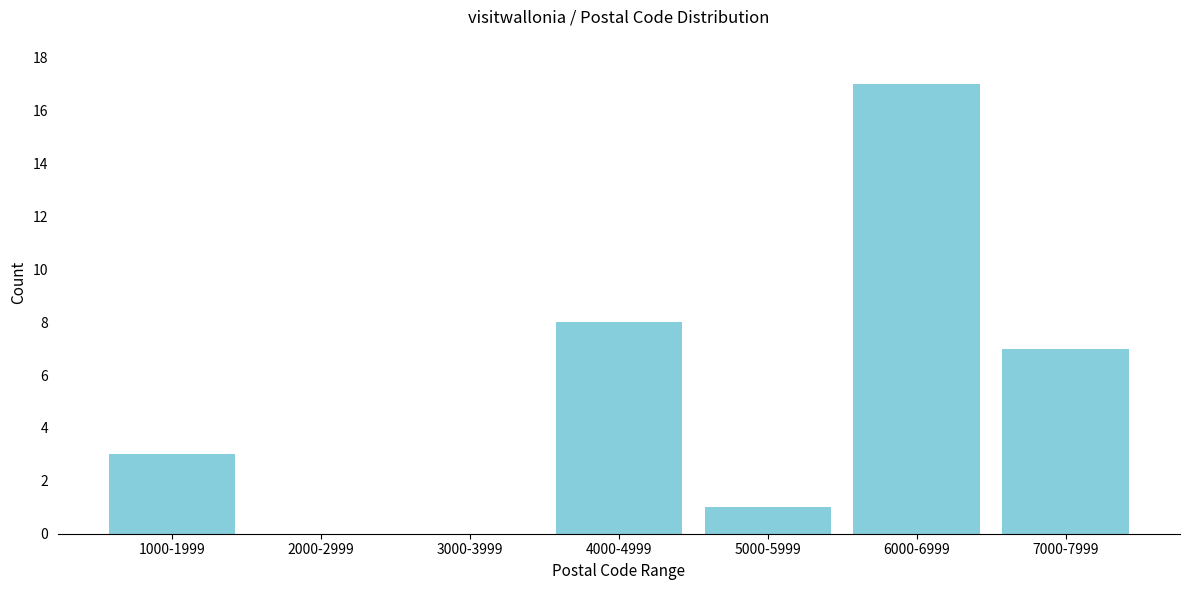

Reading left to right, what are all the values shown in this chart?

1000-1999=3	2000-2999=0	3000-3999=0	4000-4999=8	5000-5999=1	6000-6999=17	7000-7999=7